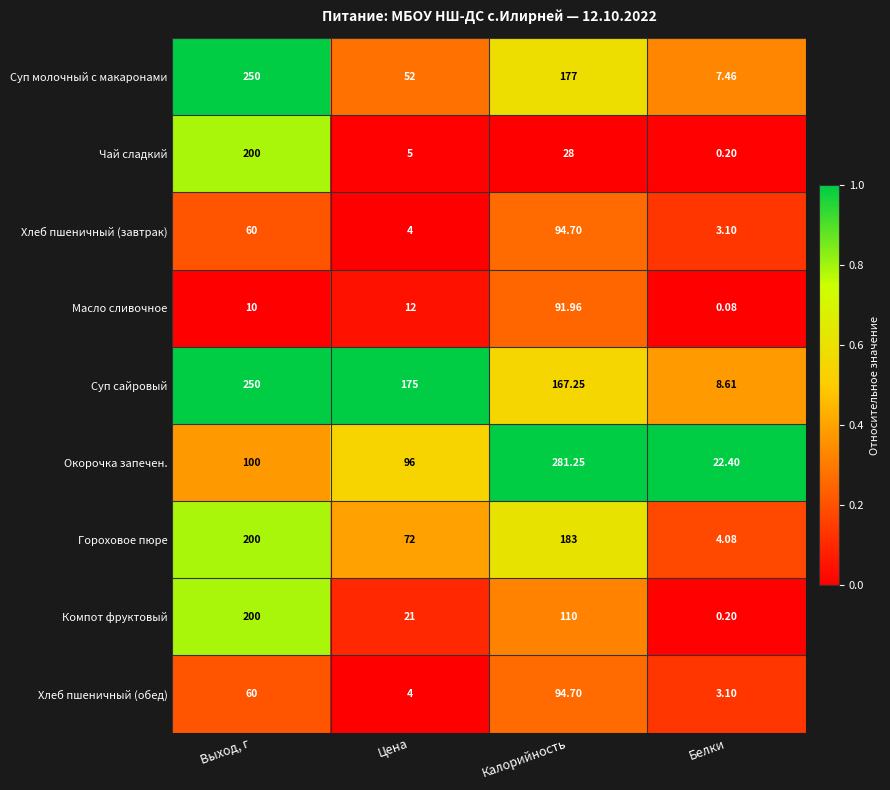

Where is Чай сладкий nearest to the value 100?

Калорийность